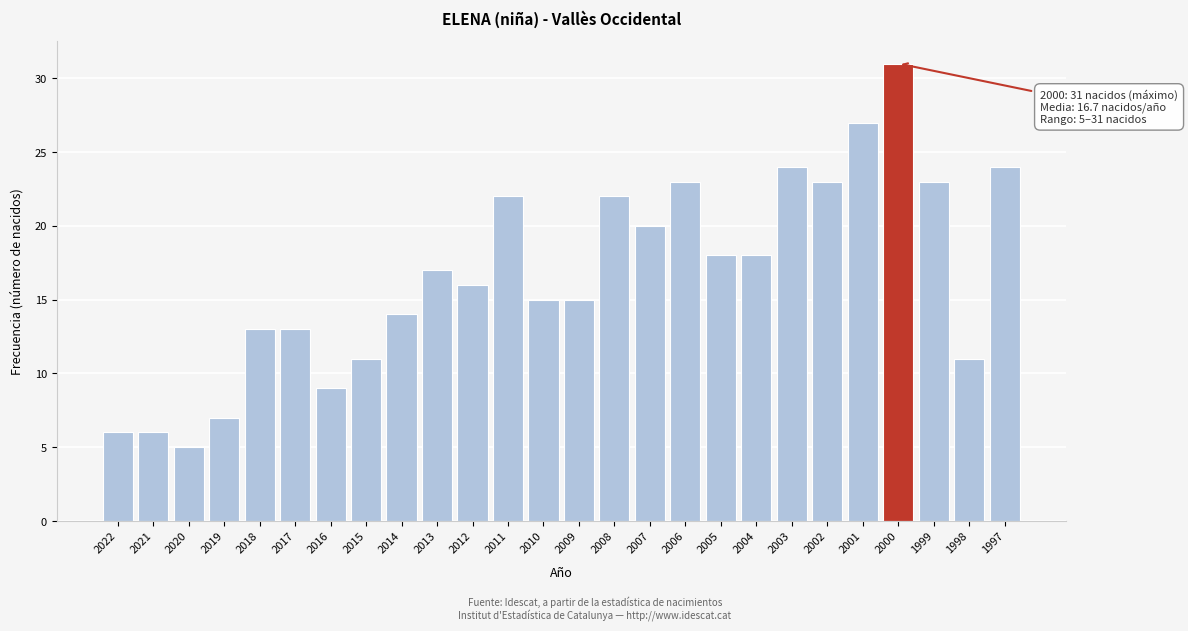

Reading right to left, extract all data points from this chart.

1997=24	1998=11	1999=23	2000=31	2001=27	2002=23	2003=24	2004=18	2005=18	2006=23	2007=20	2008=22	2009=15	2010=15	2011=22	2012=16	2013=17	2014=14	2015=11	2016=9	2017=13	2018=13	2019=7	2020=5	2021=6	2022=6